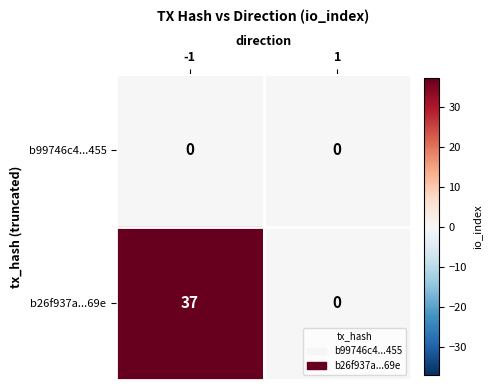

The b26f937a...69e series shows 0 at 1. True or false?

True